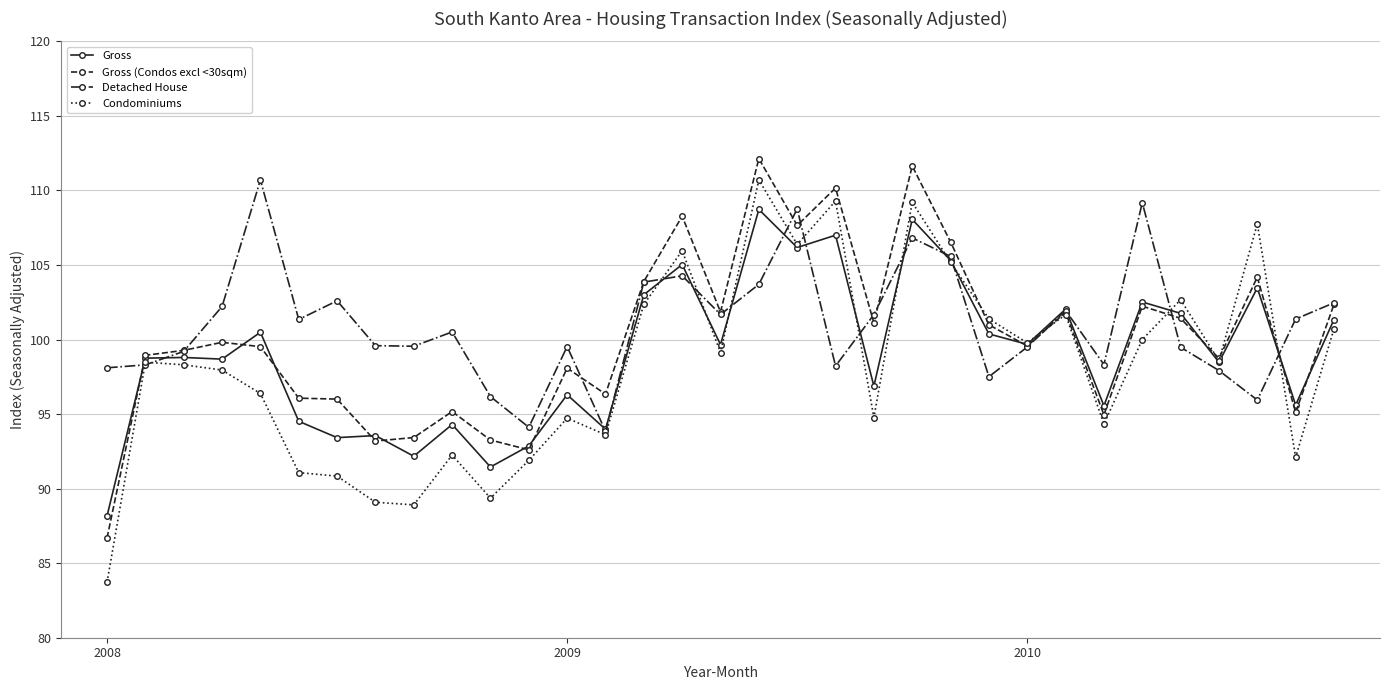

At how many categories does at least one series exceed 90?

33